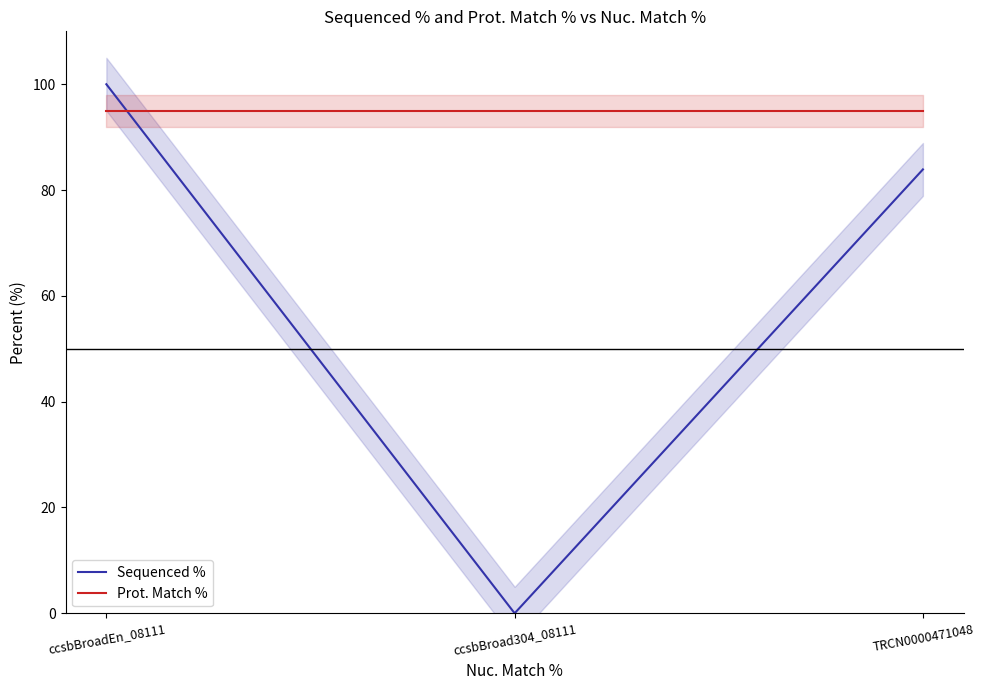

Which has a higher value, TRCN0000471048 or ccsbBroad304_08111?

TRCN0000471048